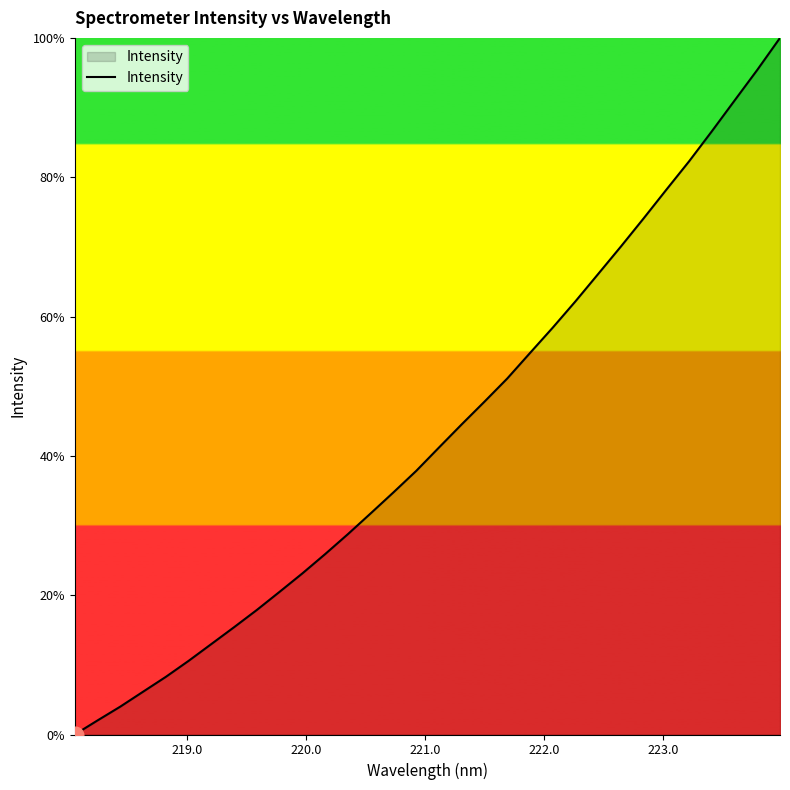

What is the greatest value displayed?

100.0